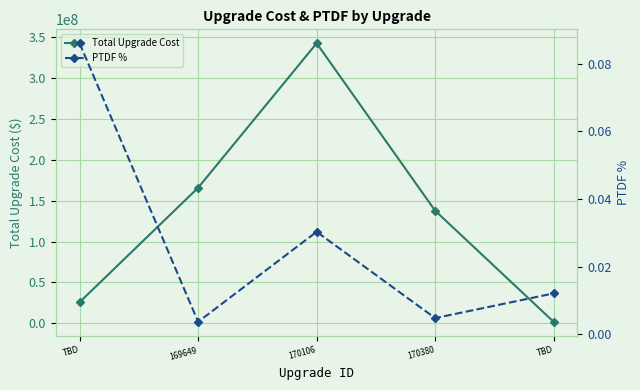

Reading left to right, extract all data points from this chart.

Total Upgrade Cost: 25749990.0	165800962.0	342608905.0	137721276.0	1734457.0
PTDF %: 0.1	0.0	0.0	0.0	0.0